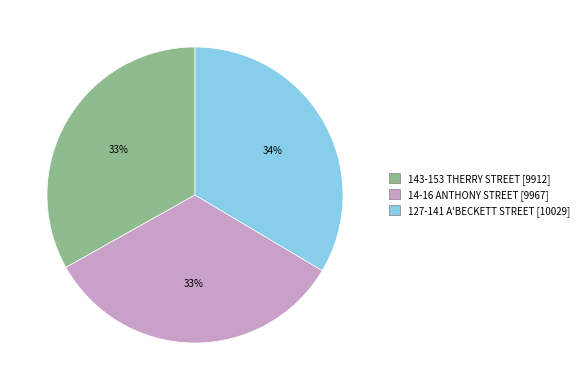

Does 143-153 THERRY STREET account for over 50% of the chart?

No